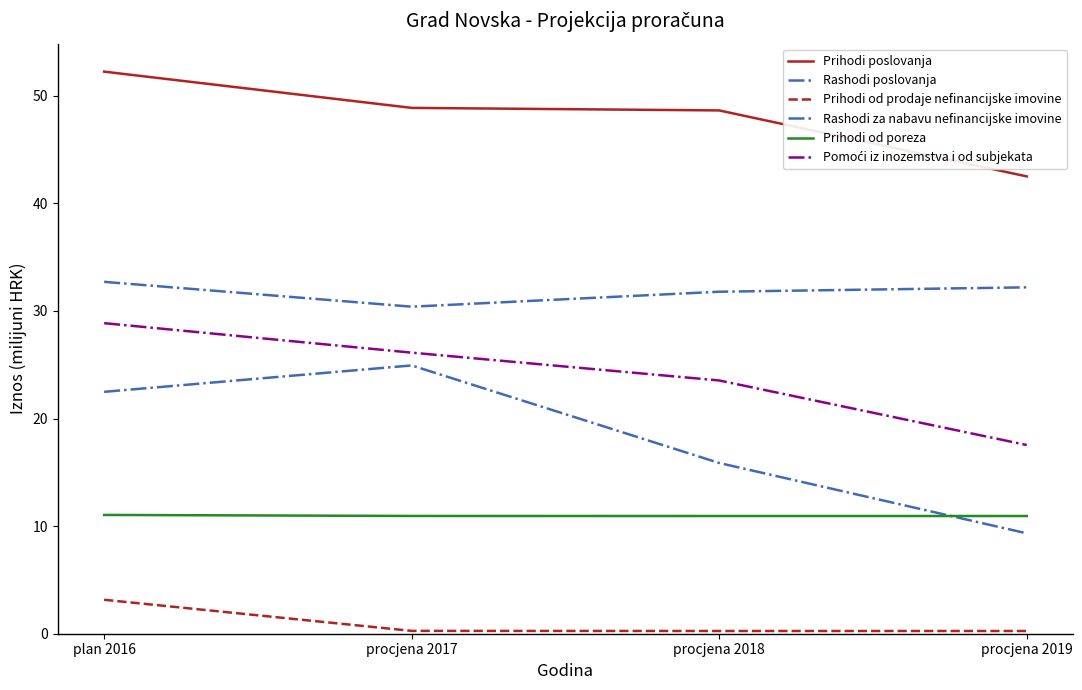

What is the difference between the maximum and minimum values in the Prihodi od poreza series?

0.1